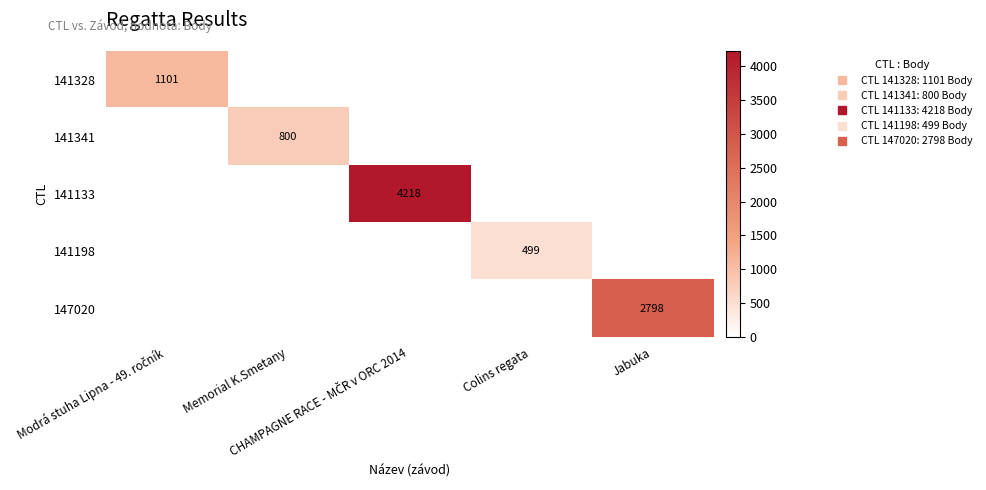

At how many categories does at least one series exceed 1612?

2